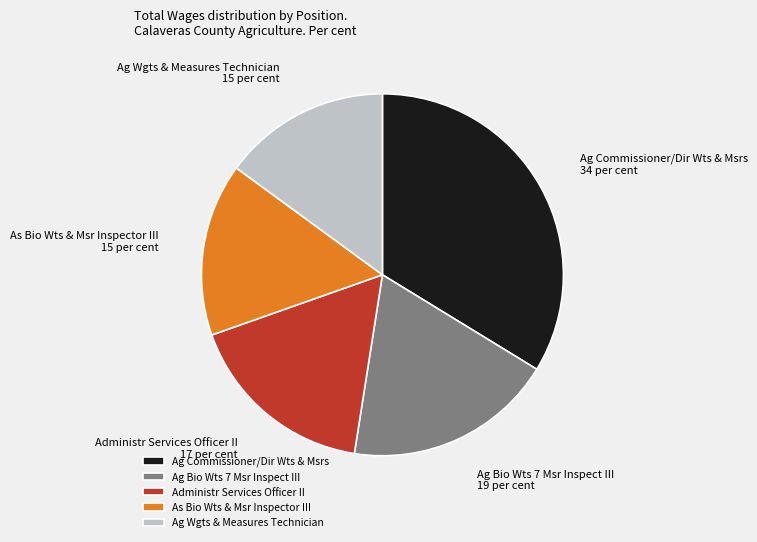

Do Ag Commissioner/Dir Wts & Msrs and Administr Services Officer II together represent more than half of the pie?

Yes